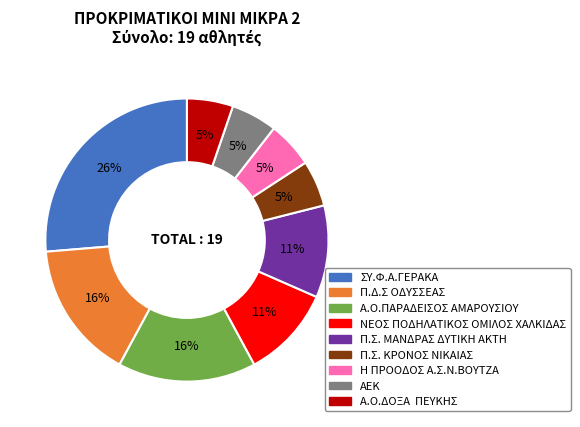

To the nearest percent, what portion does ΑΕΚ represent?

5%